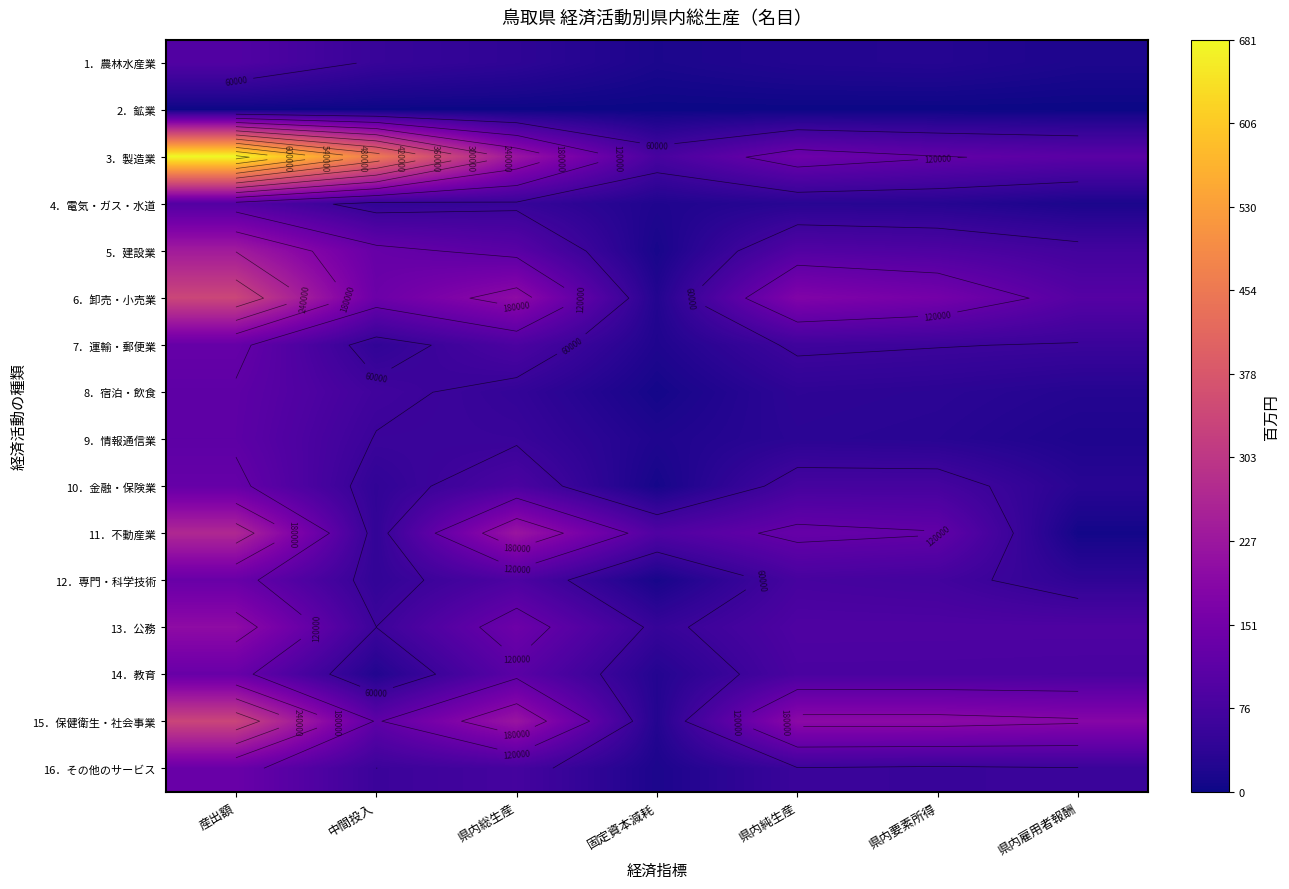

The value of 15．保健衛生・社会事業 at 県内雇用者報酬 is 186062. True or false?

True